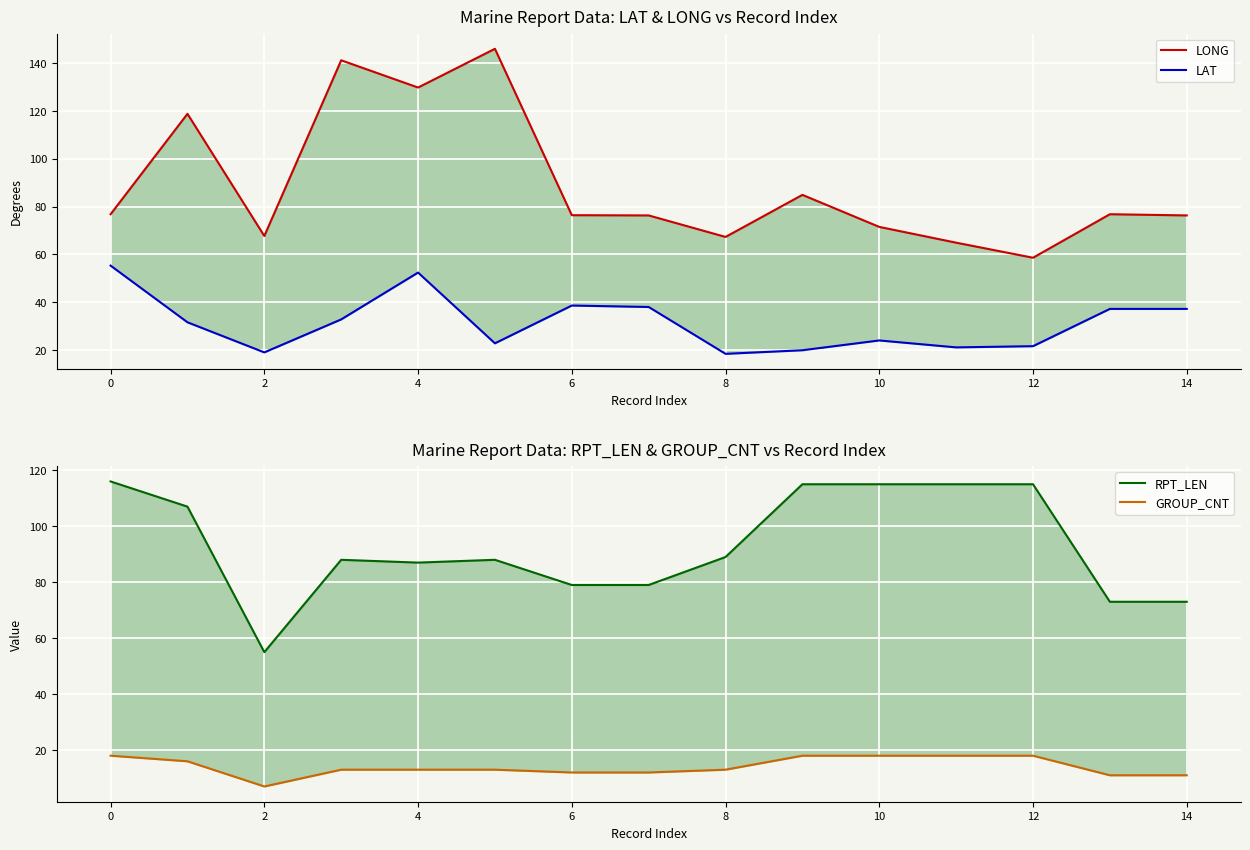

Count the number of data series in this chart.

4